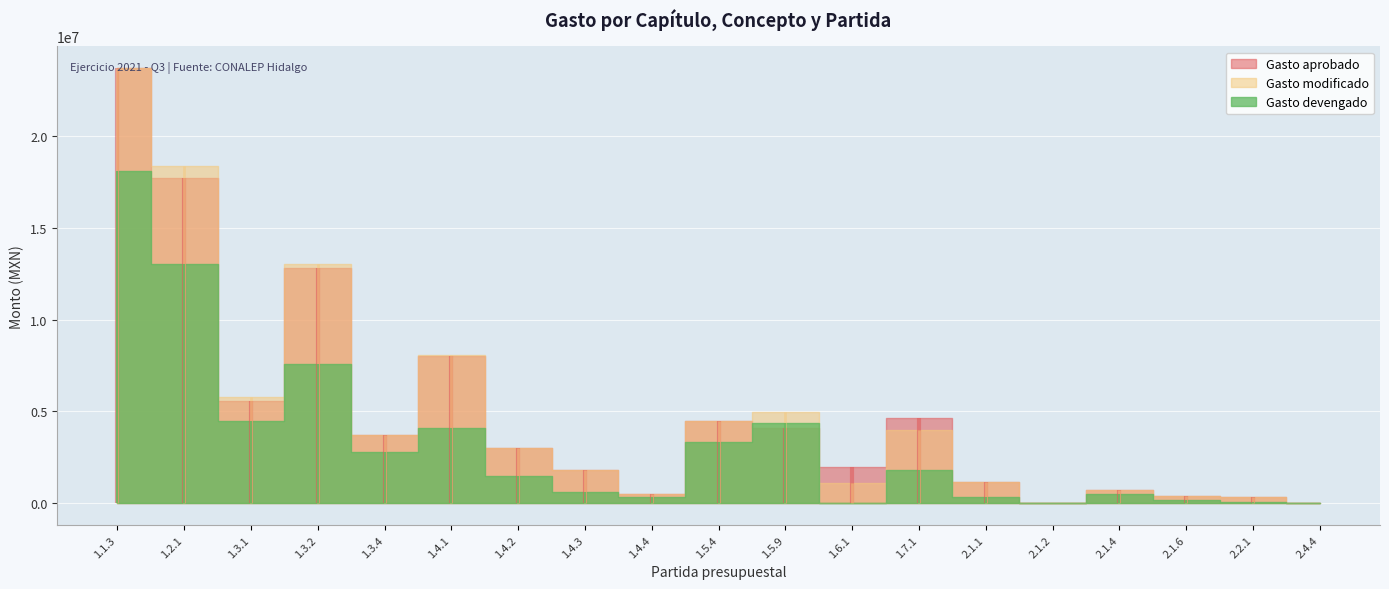

Rank the series at 2.2.1 from lowest to highest value.

Gasto devengado, Gasto aprobado, Gasto modificado